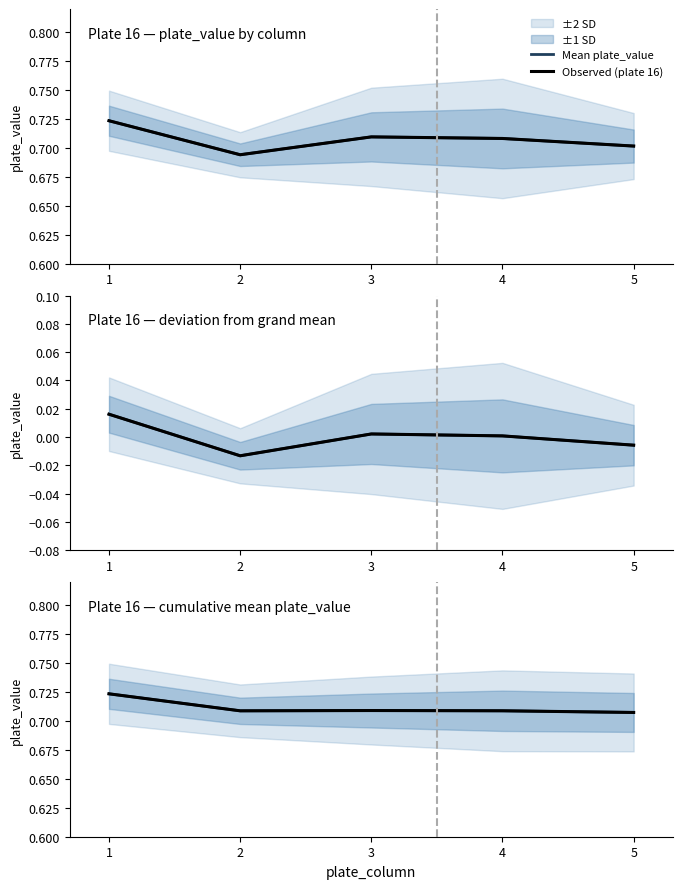

Is the value of Observed (plate 16) at 1 greater than the value of Mean plate_value at 2?

Yes